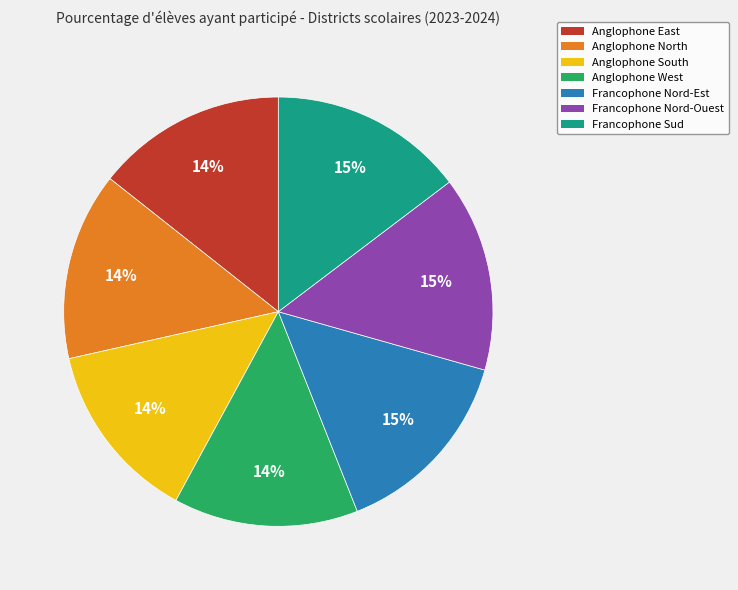

To the nearest percent, what is the difference between the largest and smallest slice percentages?

1%